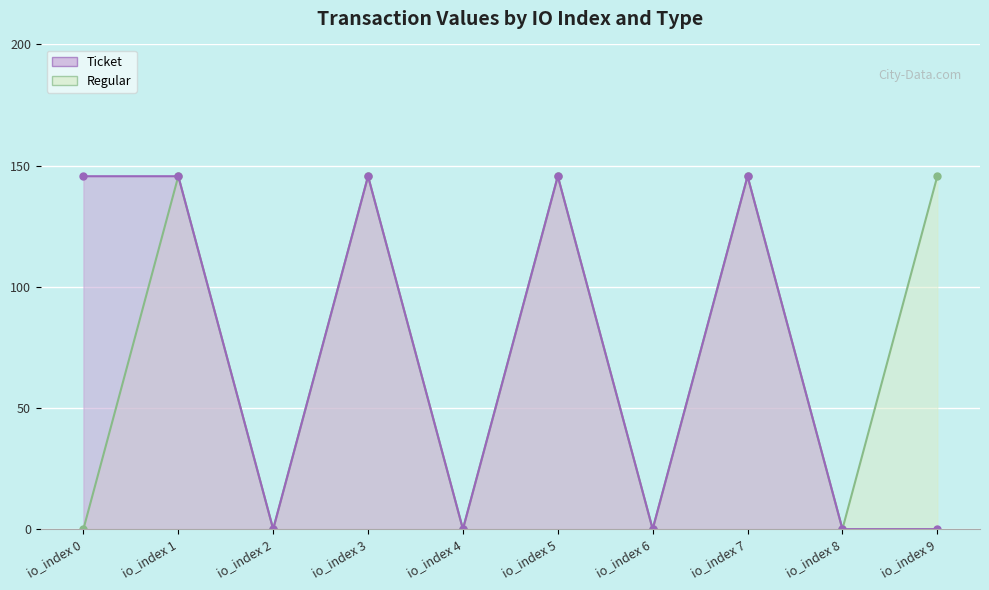

At which label does Regular reach its peak?

io_index 1